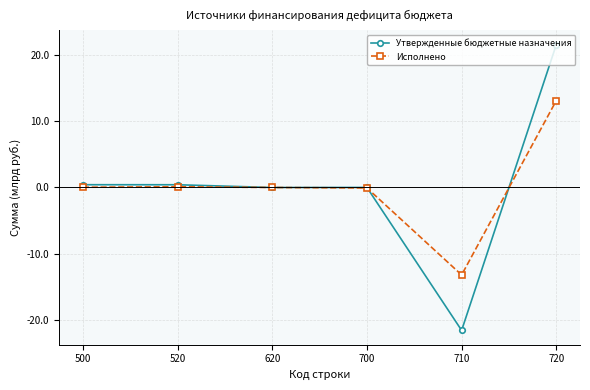

Which category has the lowest value across all series?

710